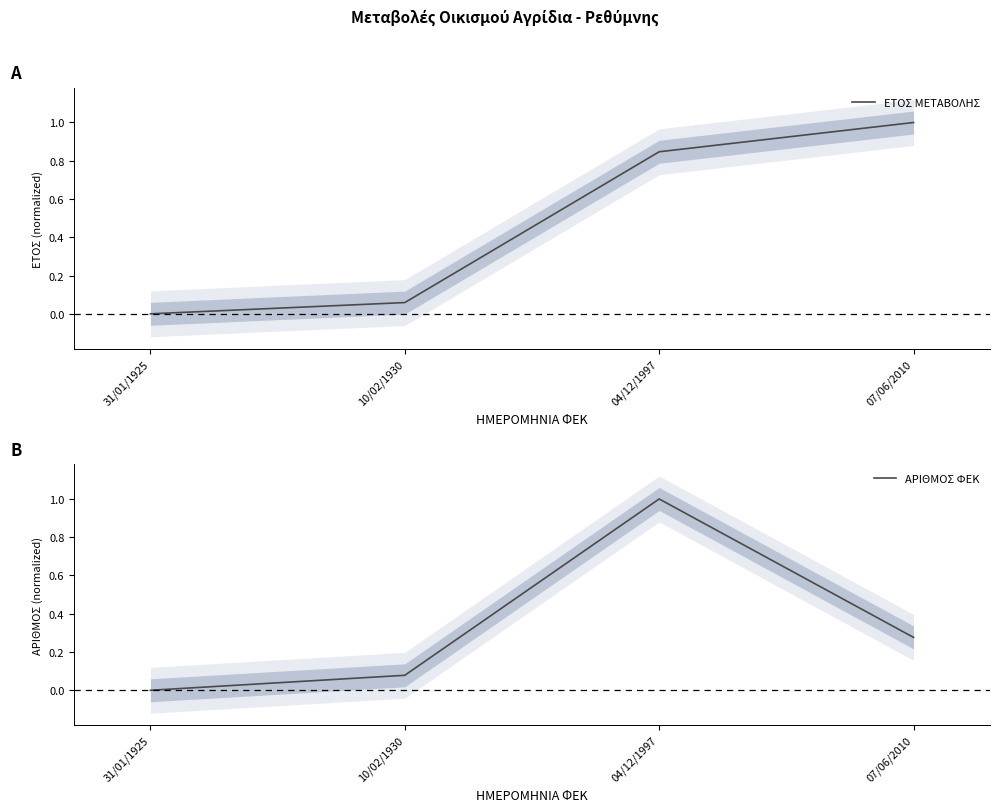

List the labels in order of ΑΡΙΘΜΟΣ ΦΕΚ value, largest first.

04/12/1997, 07/06/2010, 10/02/1930, 31/01/1925